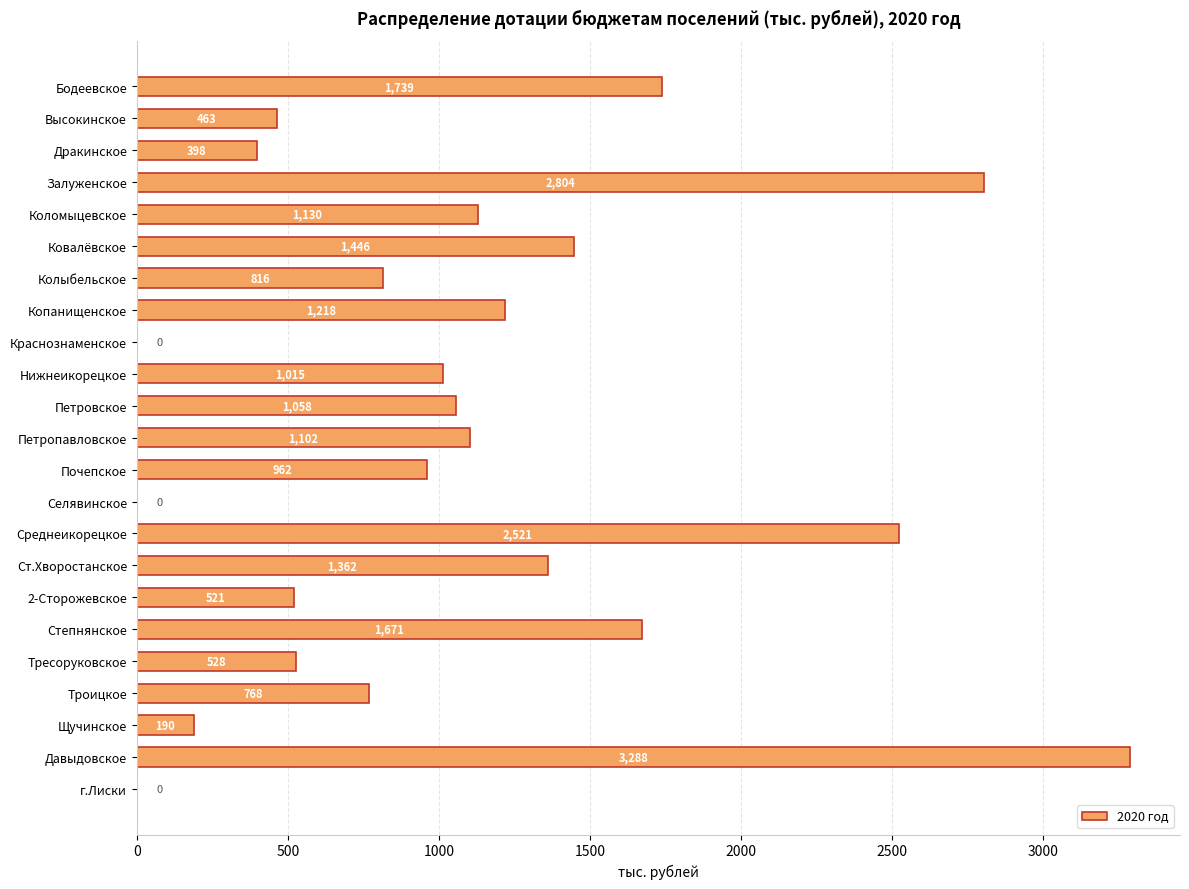

Which label corresponds to the largest value in the chart?

Давыдовское